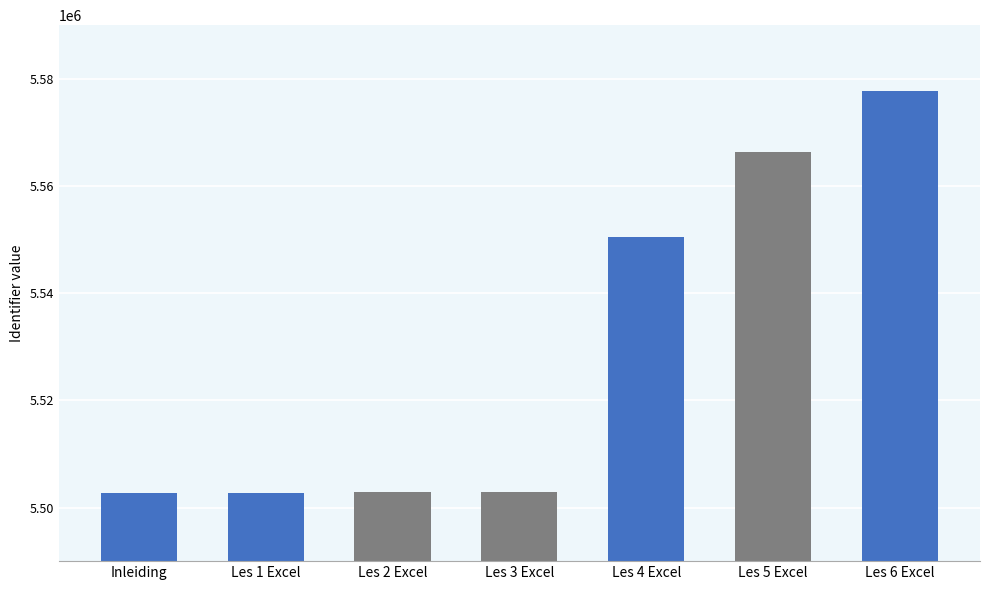

What is the change in value from Les 4 Excel to Les 5 Excel?

+15840